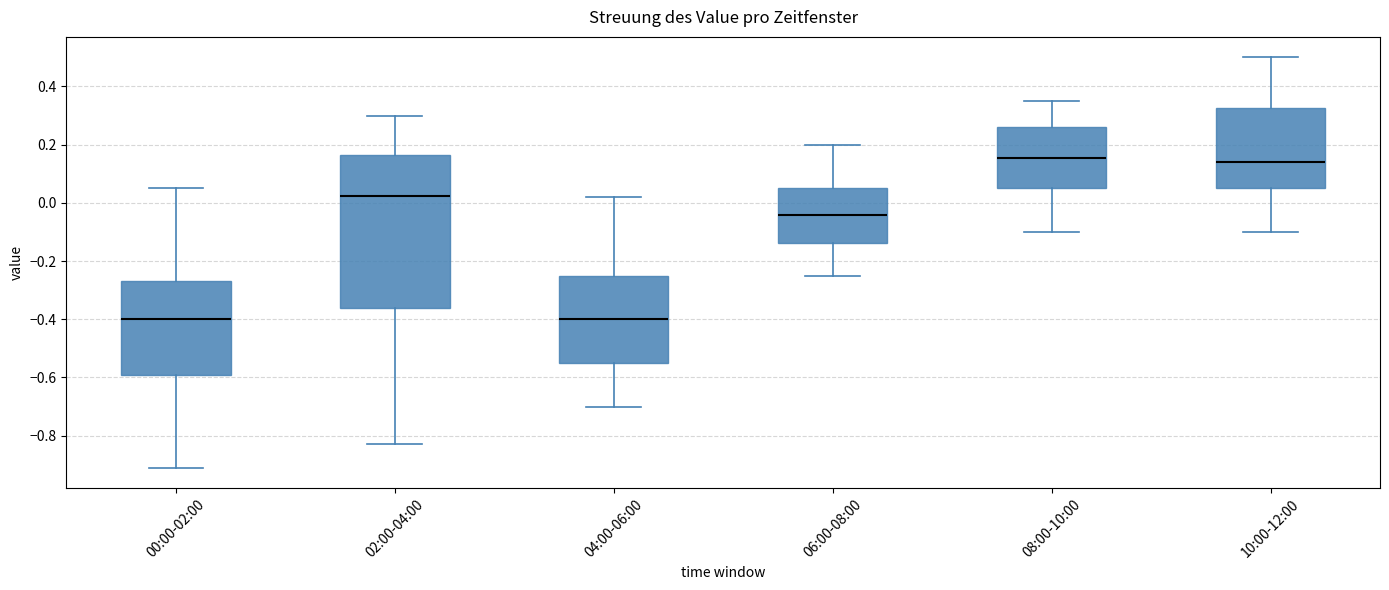

Reading left to right, transcribe this box plot: for each box, give where its median line is, the range the box spans, and where its two whiskers end, as read against the y-axis. The values are not printed on the chart, so give them approximately, as read against the axis.

00:00-02:00: median -0.40, box -0.60 to -0.26, whiskers -0.90 to 0.06
02:00-04:00: median 0.02, box -0.36 to 0.16, whiskers -0.82 to 0.30
04:00-06:00: median -0.40, box -0.54 to -0.24, whiskers -0.70 to 0.02
06:00-08:00: median -0.04, box -0.14 to 0.06, whiskers -0.24 to 0.20
08:00-10:00: median 0.16, box 0.06 to 0.26, whiskers -0.10 to 0.36
10:00-12:00: median 0.14, box 0.06 to 0.32, whiskers -0.10 to 0.50